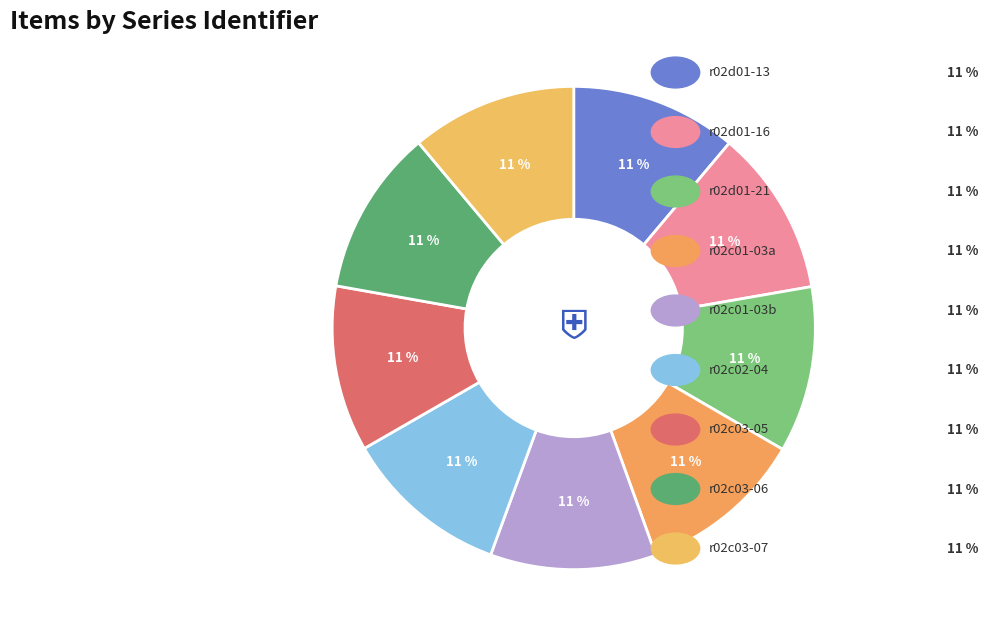

Which category has the biggest portion of the pie?

r02d01-13